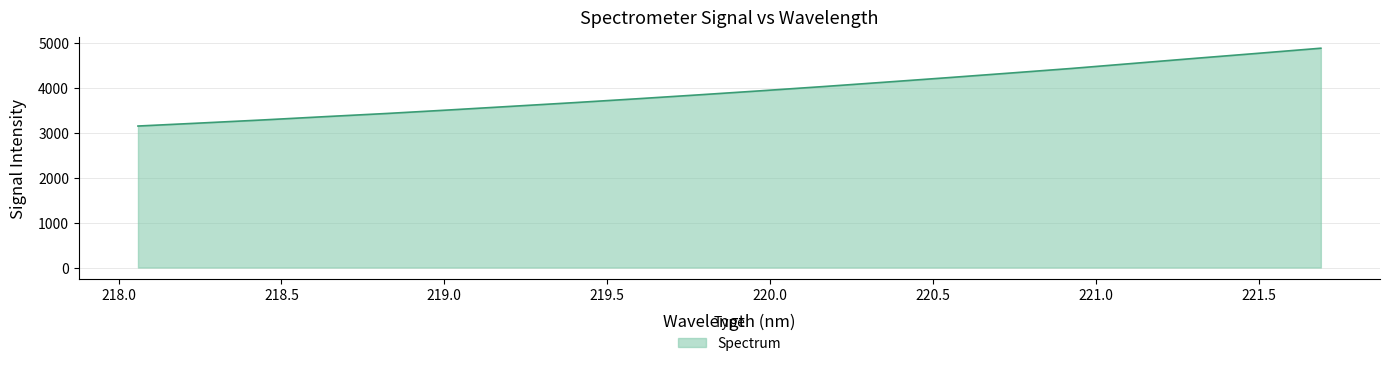

What is the sum of all values?

78738.6